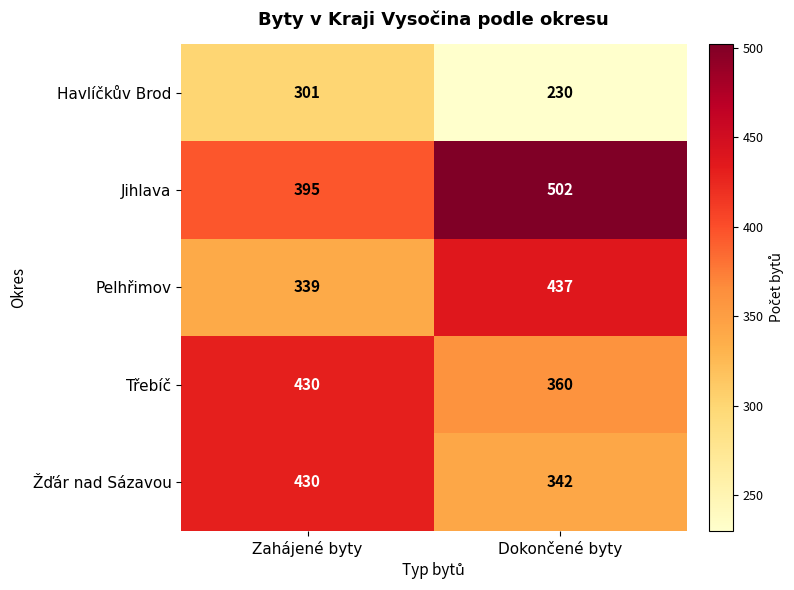

What is the sum of all Pelhřimov values?

776